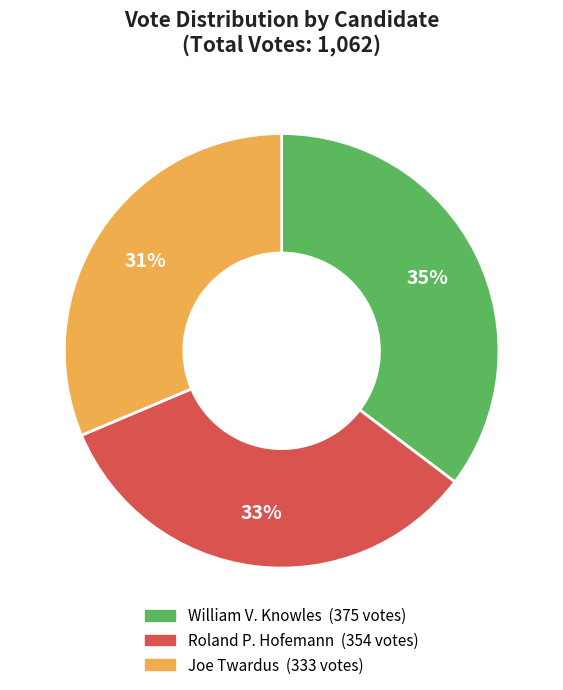

Does any single category account for the majority?

No